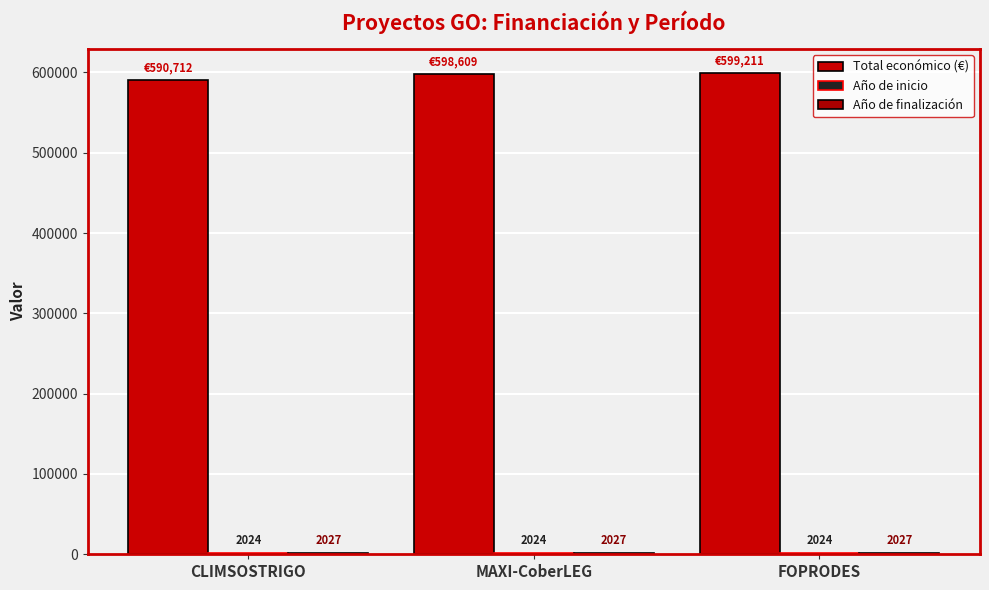

What position from the left is CLIMSOSTRIGO?

1